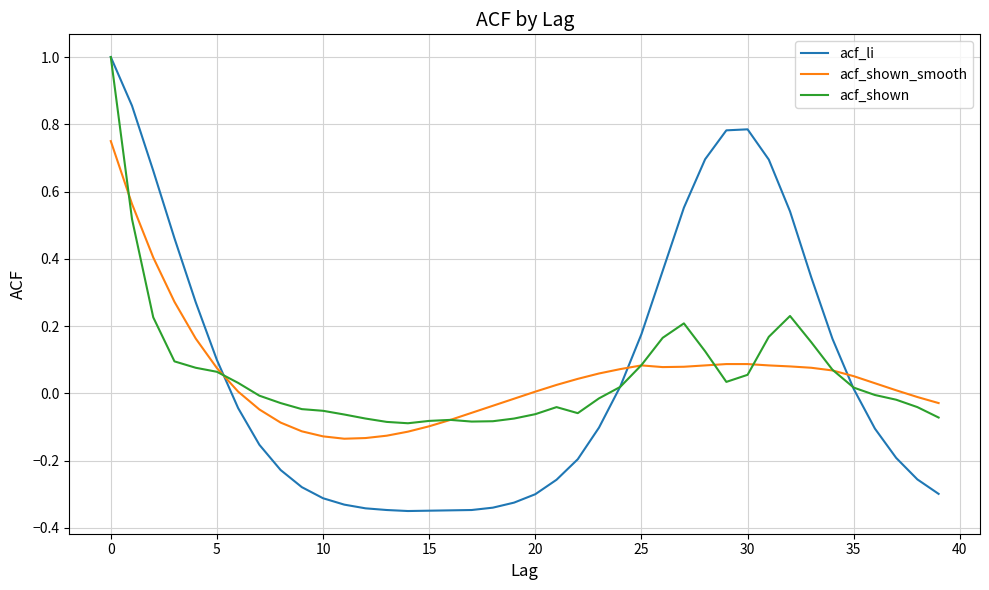

Which series has the widest spread of values?

acf_li